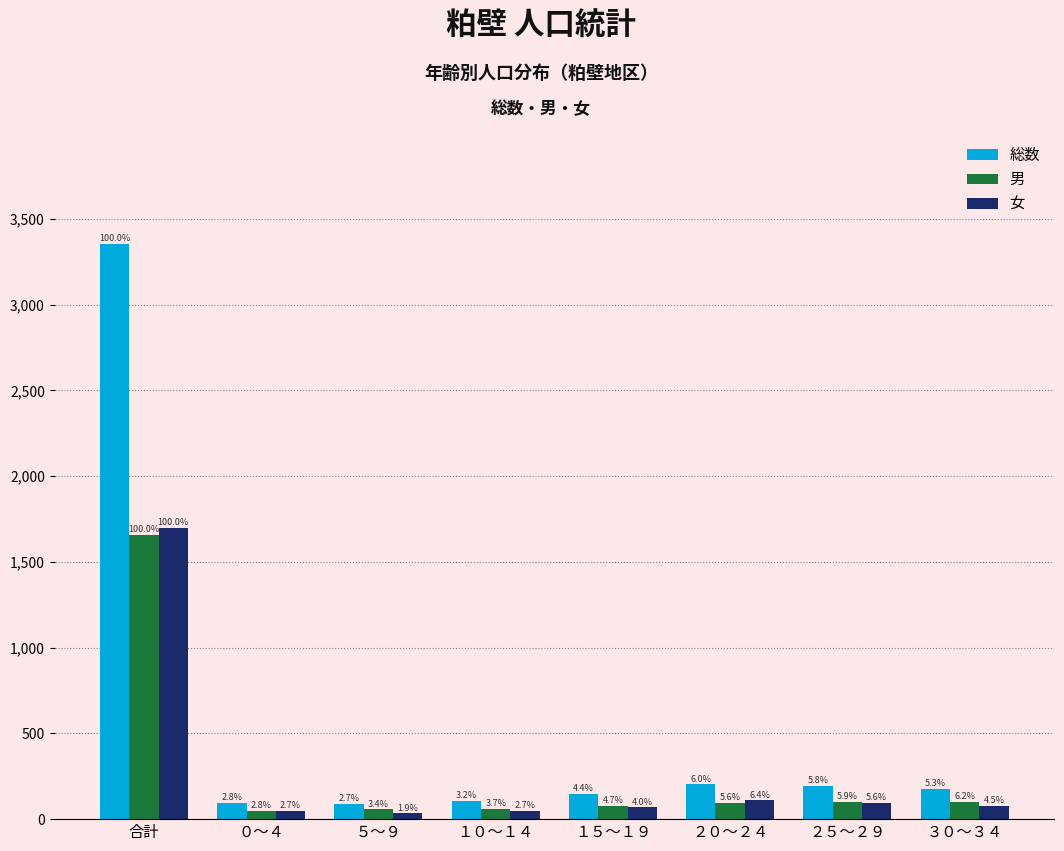

What are all the series names shown in the legend?

総数, 男, 女